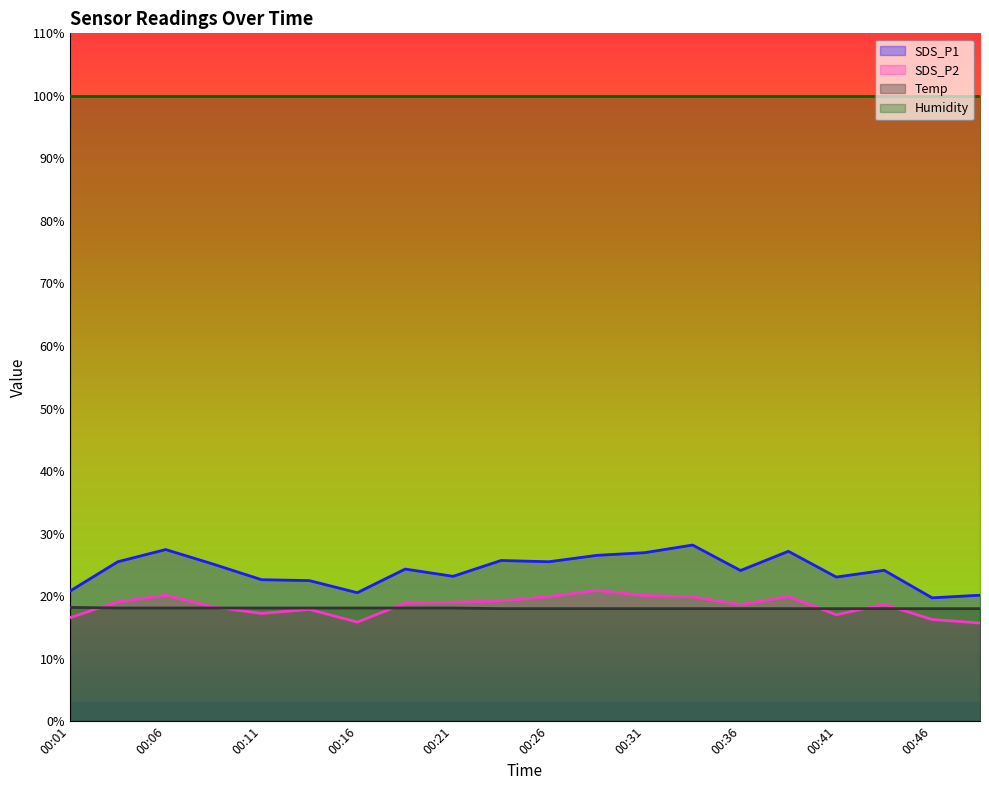

How many interior local peaks does the SDS_P1 series have?

6